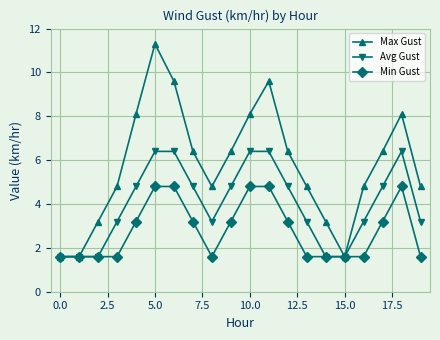

What is the average value of the Max Gust series?

5.8